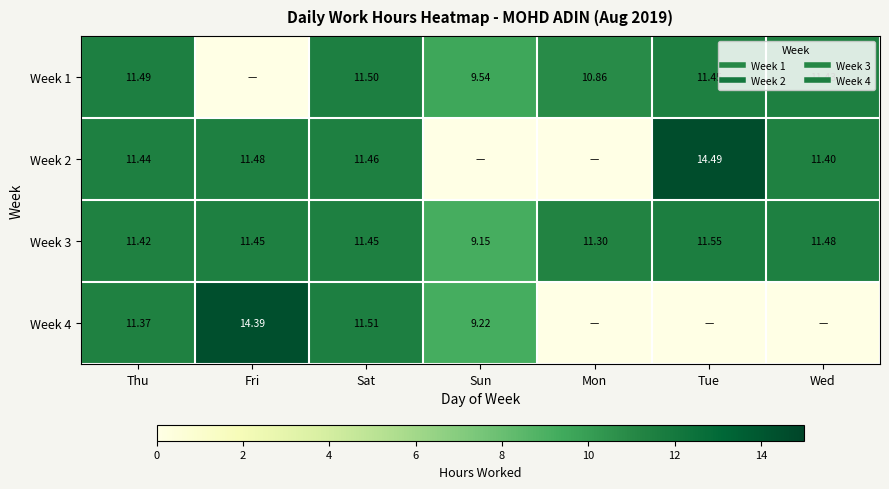

The value of Week 1 at Wed is 5.1. True or false?

False